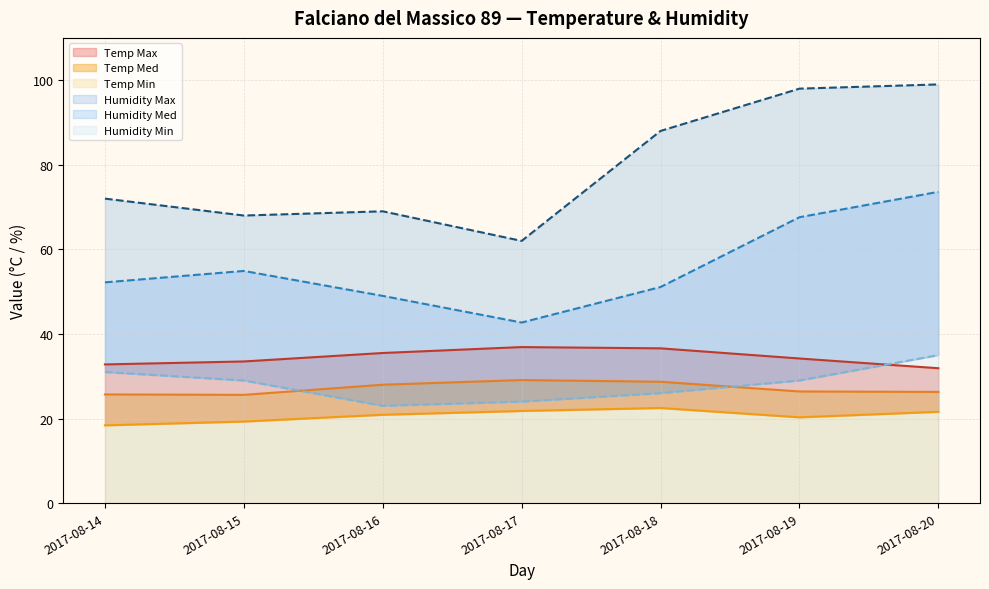

What is the maximum value shown in the chart?

99.0